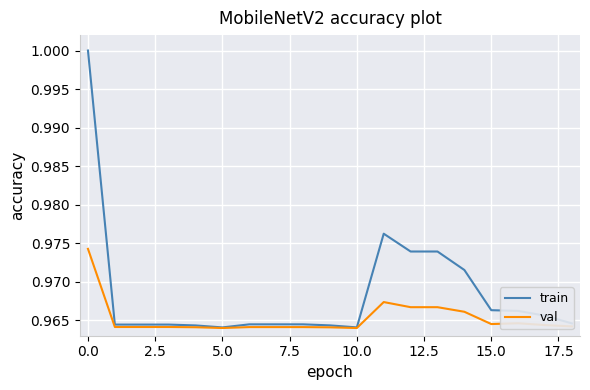

Which series has the widest spread of values?

train